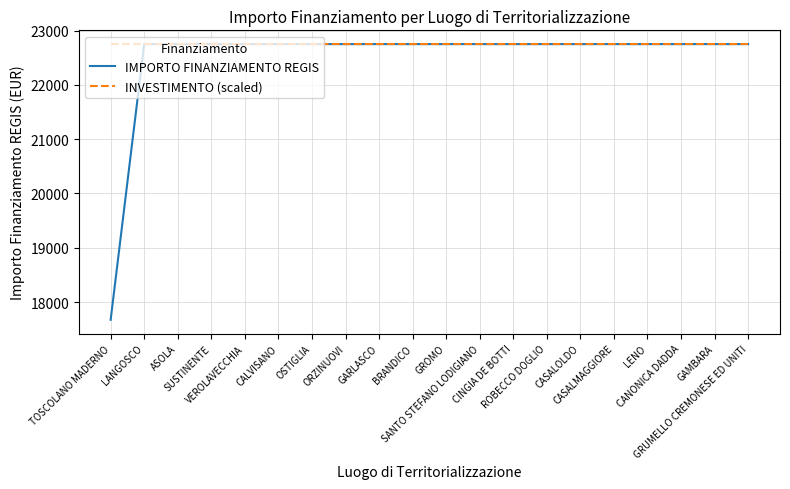

Reading right to left, list all the values displayed in this chart.

IMPORTO FINANZIAMENTO REGIS: GRUMELLO CREMONESE ED UNITI=22750.0	GAMBARA=22750.0	CANONICA DADDA=22750.0	LENO=22750.0	CASALMAGGIORE=22750.0	CASALOLDO=22750.0	ROBECCO DOGLIO=22750.0	CINGIA DE BOTTI=22750.0	SANTO STEFANO LODIGIANO=22750.0	GROMO=22750.0	BRANDICO=22750.0	GARLASCO=22750.0	ORZINUOVI=22750.0	OSTIGLIA=22750.0	CALVISANO=22750.0	VEROLAVECCHIA=22750.0	SUSTINENTE=22750.0	ASOLA=22750.0	LANGOSCO=22750.0	TOSCOLANO MADERNO=17674.8
INVESTIMENTO (scaled): GRUMELLO CREMONESE ED UNITI=22750.0	GAMBARA=22750.0	CANONICA DADDA=22750.0	LENO=22750.0	CASALMAGGIORE=22750.0	CASALOLDO=22750.0	ROBECCO DOGLIO=22750.0	CINGIA DE BOTTI=22750.0	SANTO STEFANO LODIGIANO=22750.0	GROMO=22750.0	BRANDICO=22750.0	GARLASCO=22750.0	ORZINUOVI=22750.0	OSTIGLIA=22750.0	CALVISANO=22750.0	VEROLAVECCHIA=22750.0	SUSTINENTE=22750.0	ASOLA=22750.0	LANGOSCO=22750.0	TOSCOLANO MADERNO=22750.0